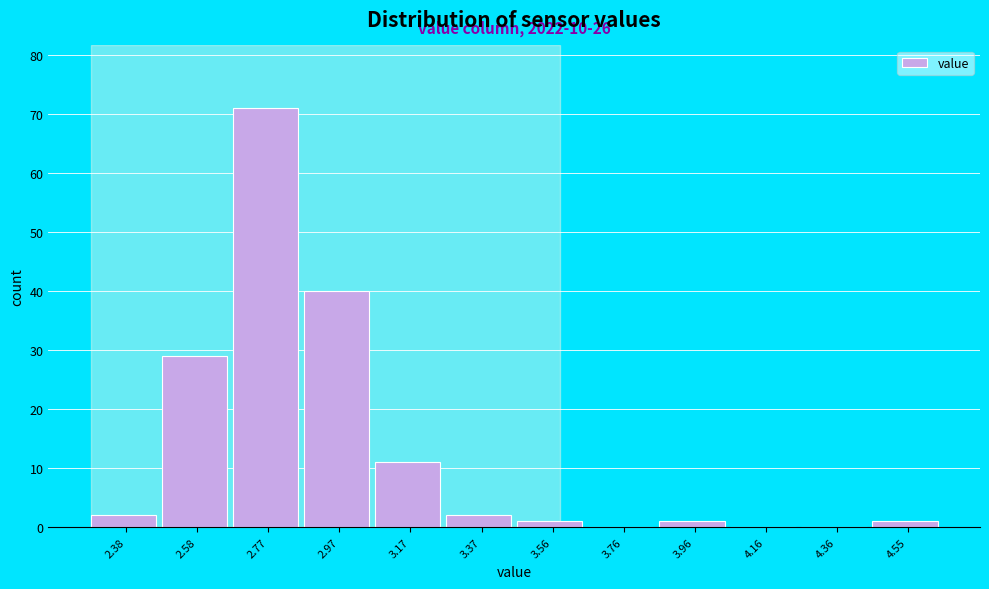

Reading left to right, extract all data points from this chart.

2.38=2	2.58=29	2.77=71	2.97=40	3.17=11	3.37=2	3.56=1	3.76=0	3.96=1	4.16=0	4.36=0	4.55=1